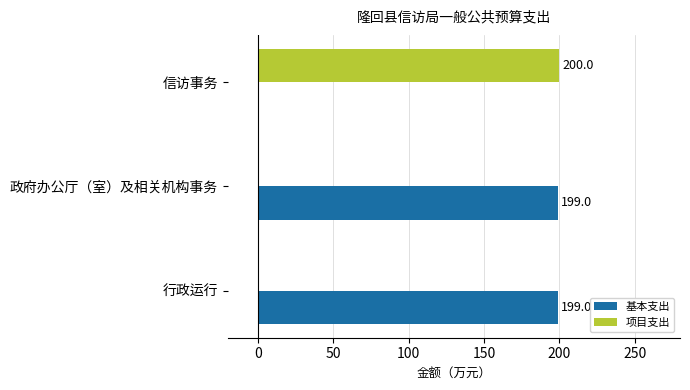

Which series has the largest range (max minus min)?

项目支出